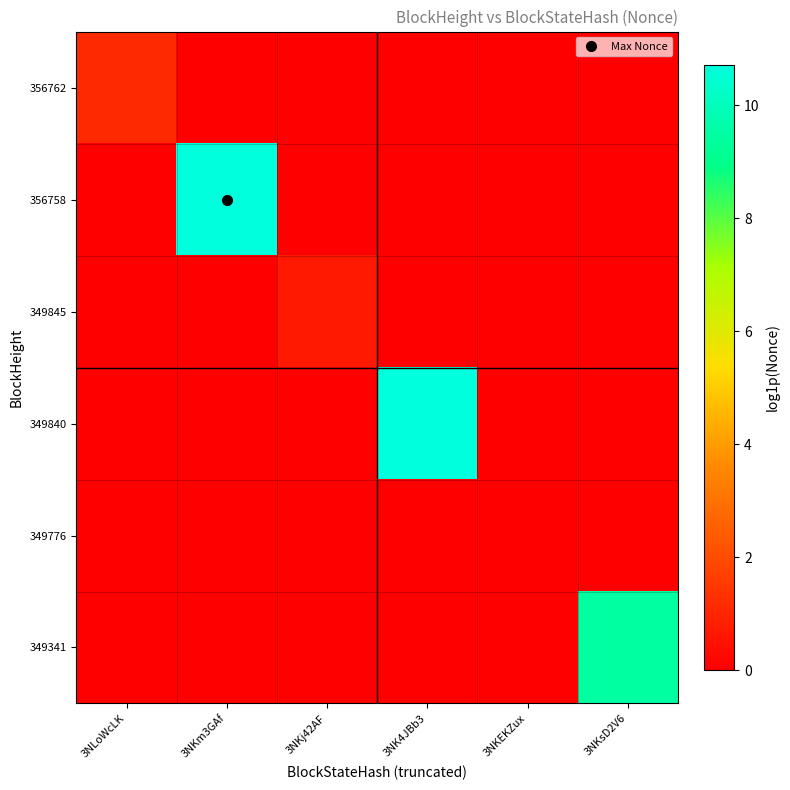

Which series changed the most between 3NK4JBb3 and 3NKsD2V6?

349840